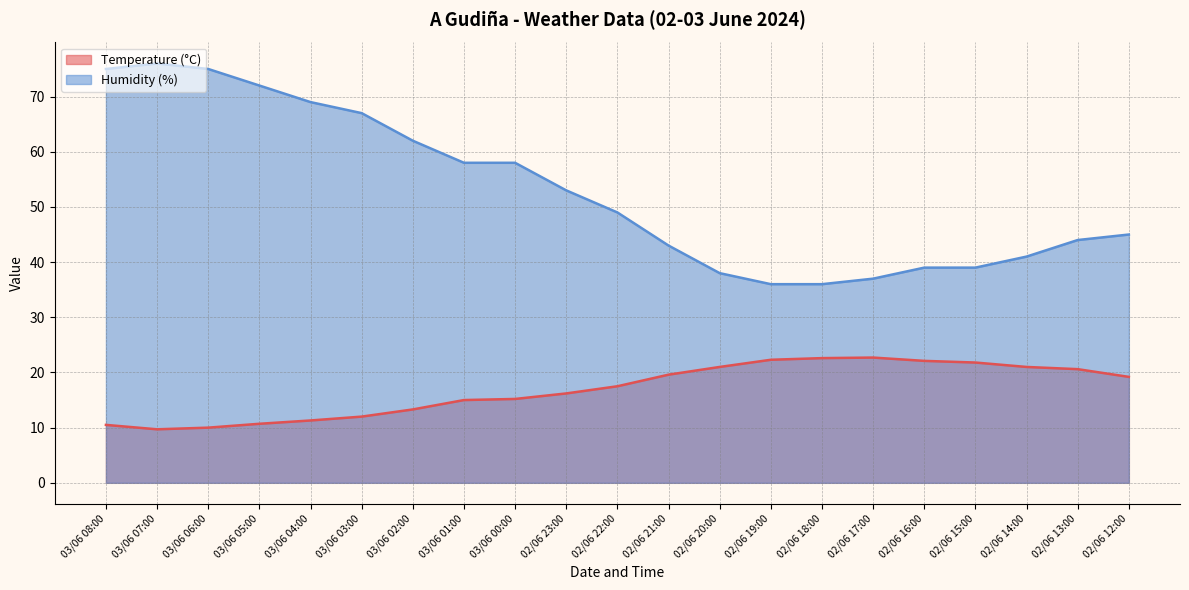

How many data points in Humidity (%) are above 49?

10